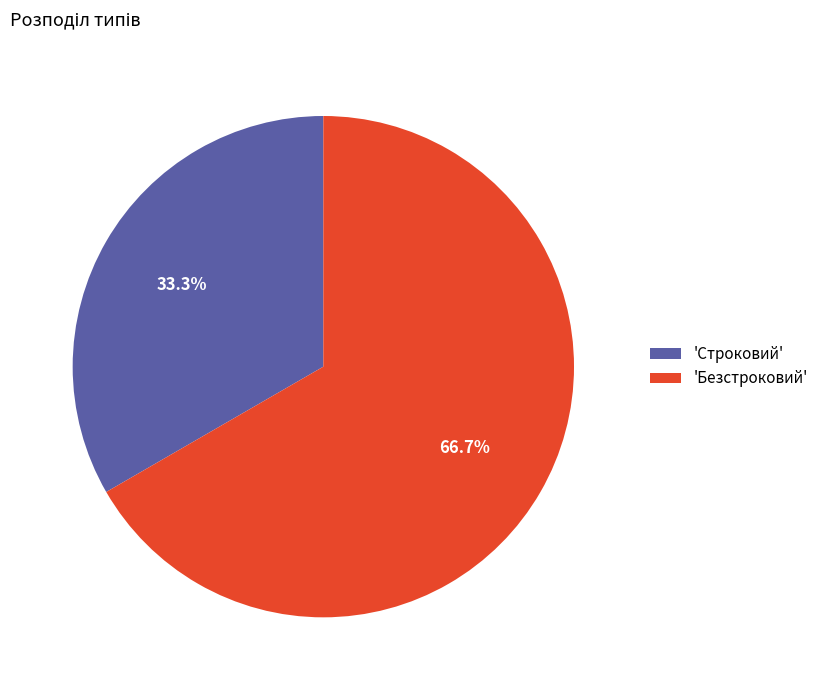

What is the majority slice?

'Безстроковий'